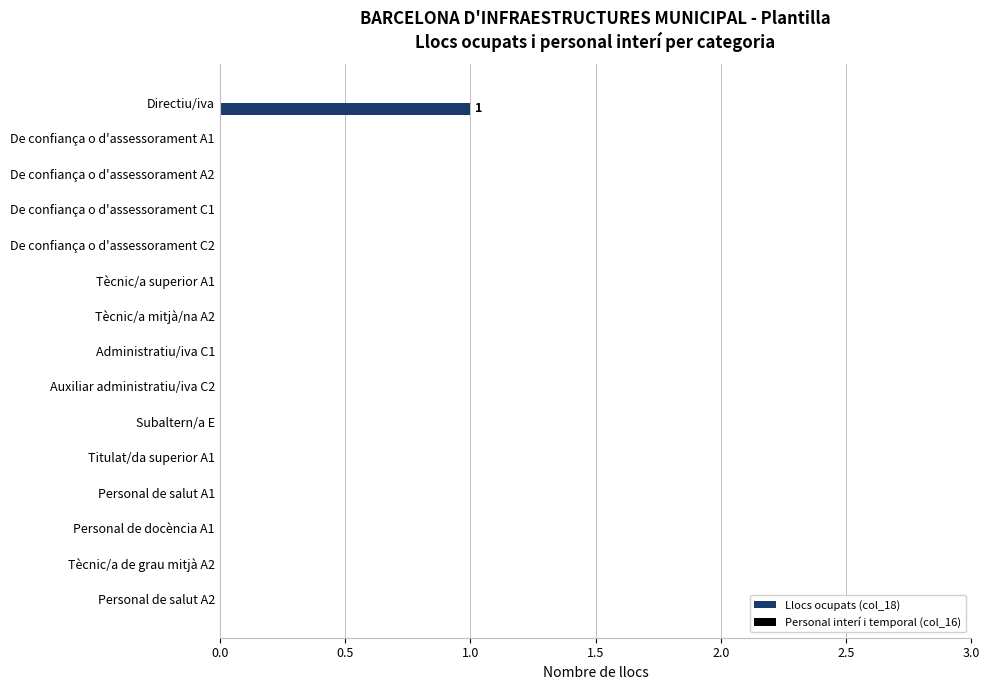

Which has a higher value, Personal de docència A1 or Directiu/iva?

Directiu/iva